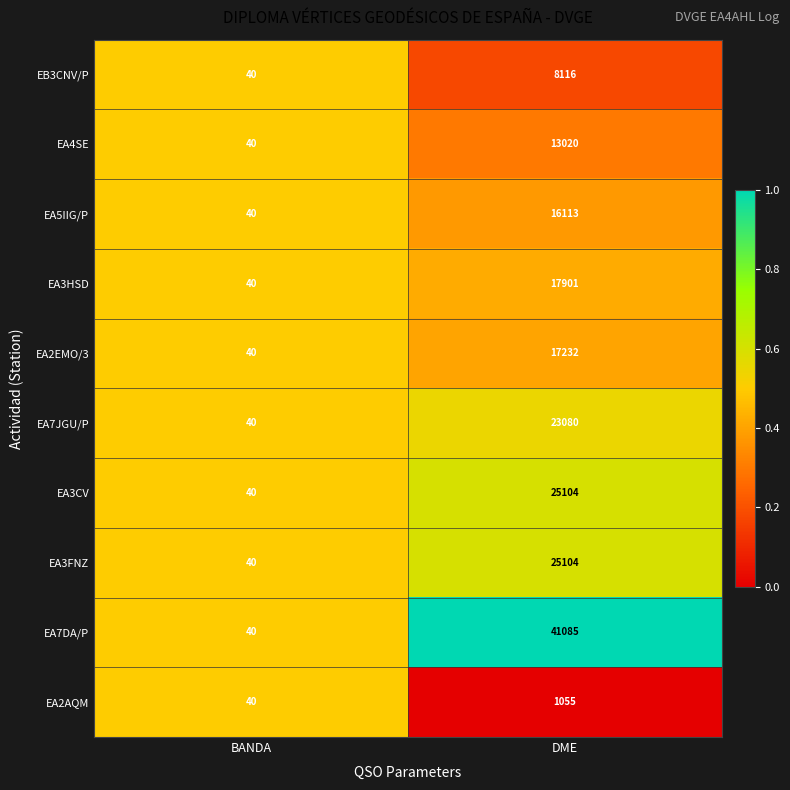

What is the difference between the maximum and minimum values in the EA7DA/P series?

41045